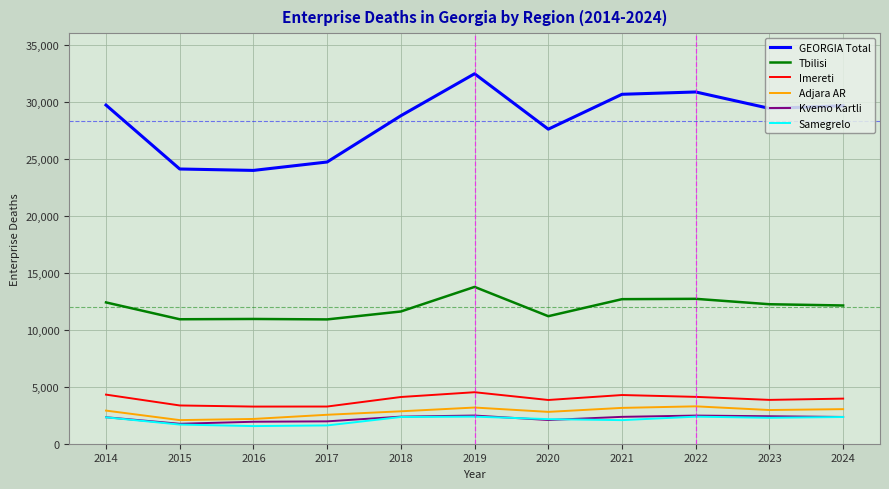

How many lines are shown in the chart?

6